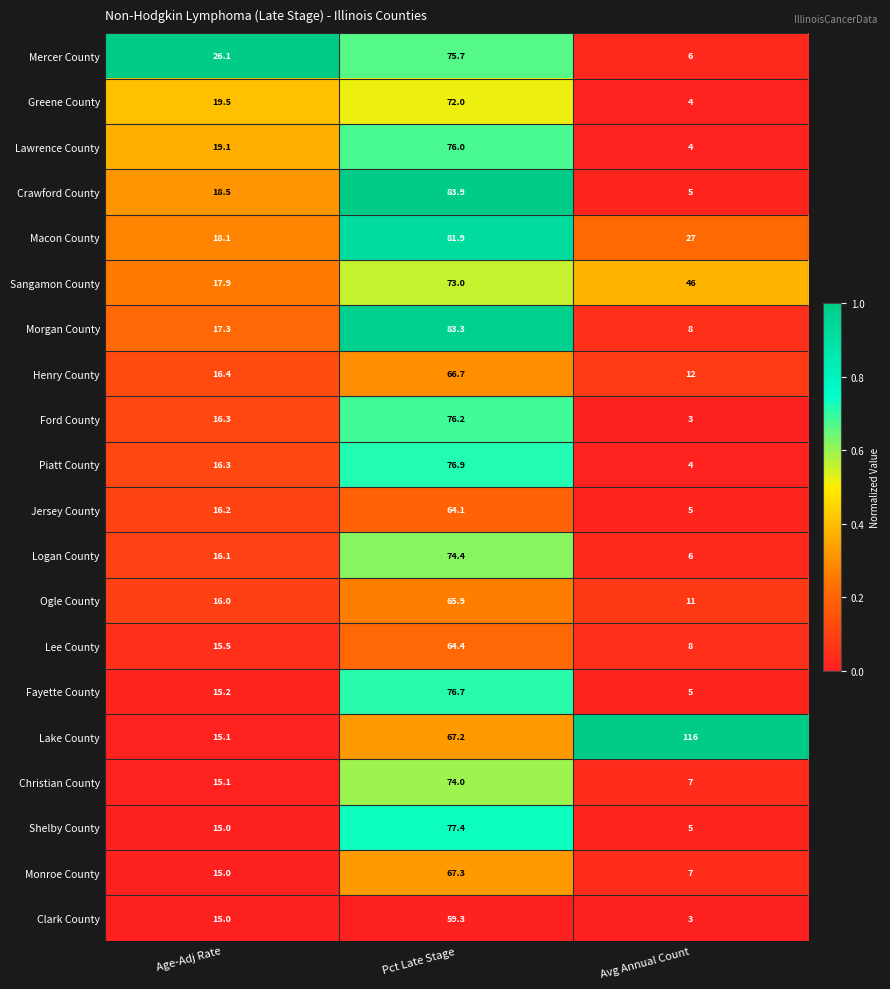

At how many categories does at least one series exceed 13?

3